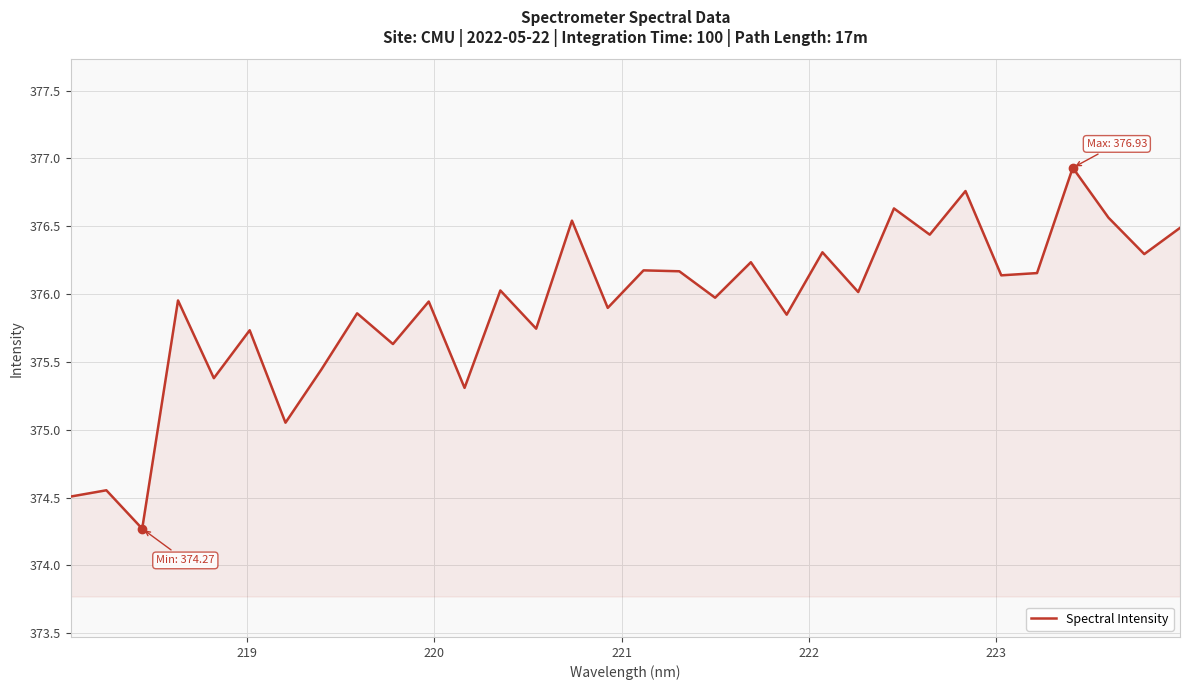

How many distinct data groups are displayed?

1